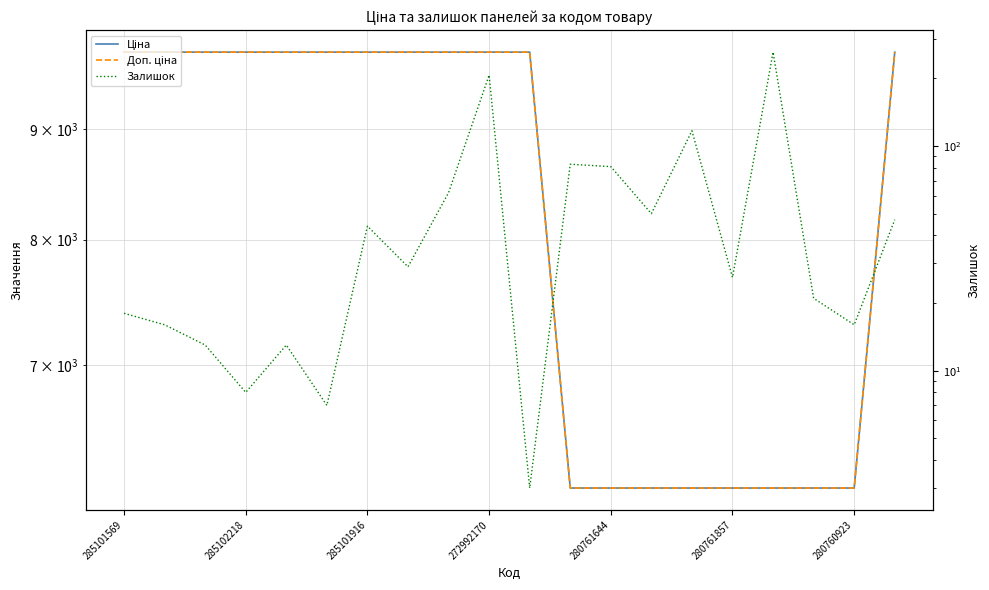

Which series has the widest spread of values?

Ціна